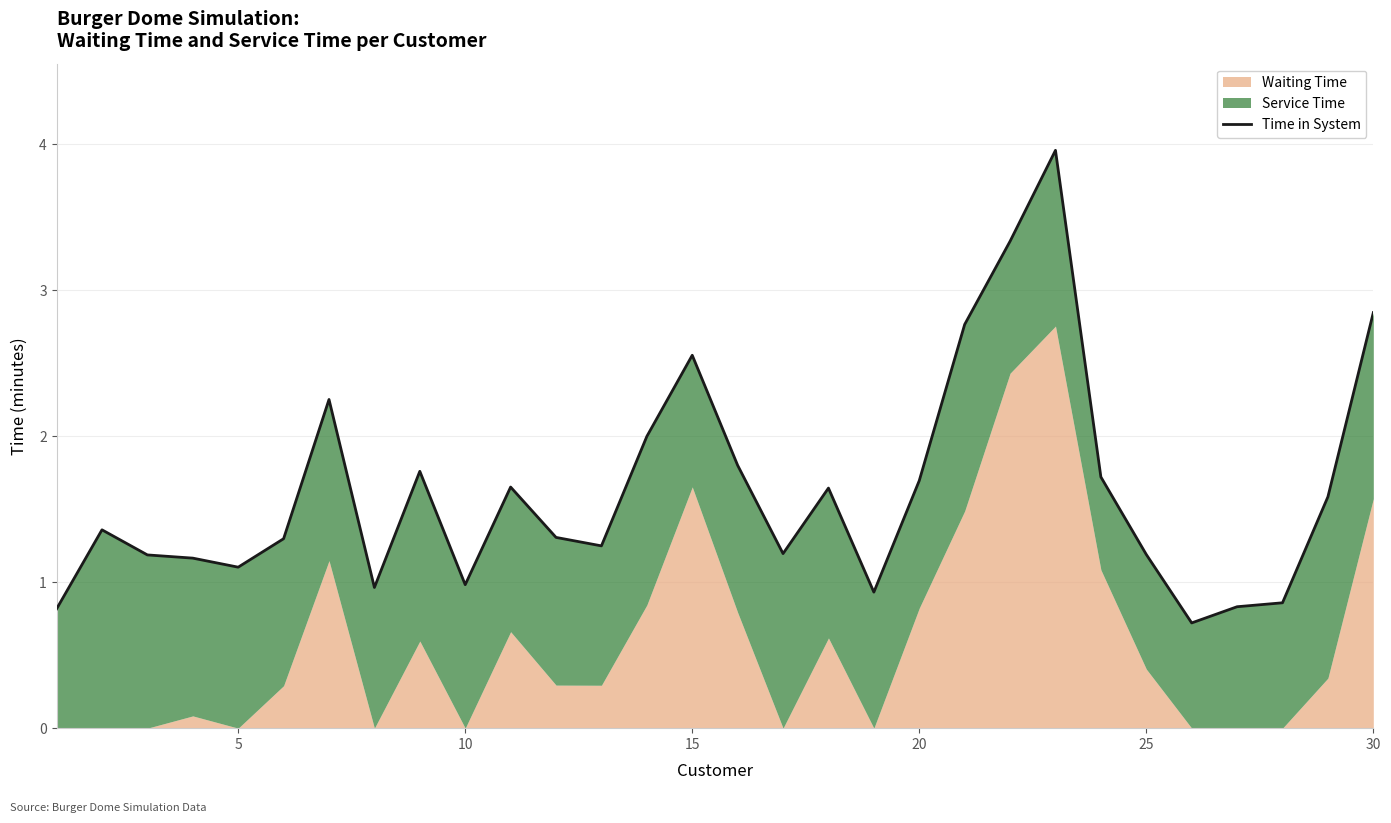

Is it true that Time in System equals 1.1 at 5?

True